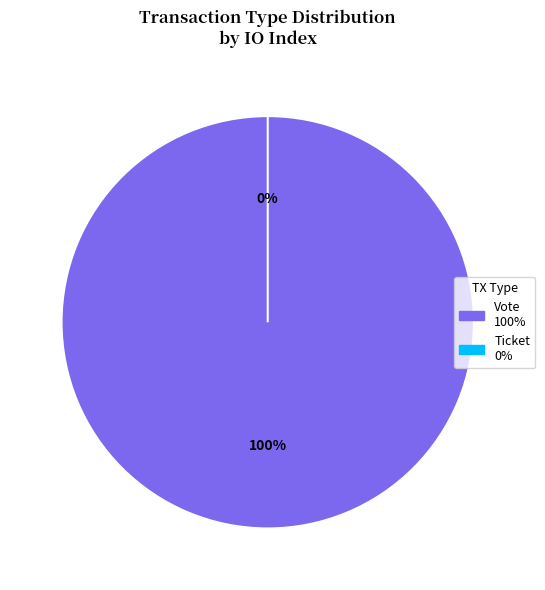

What is the total percentage of Vote and Ticket?

100.0%